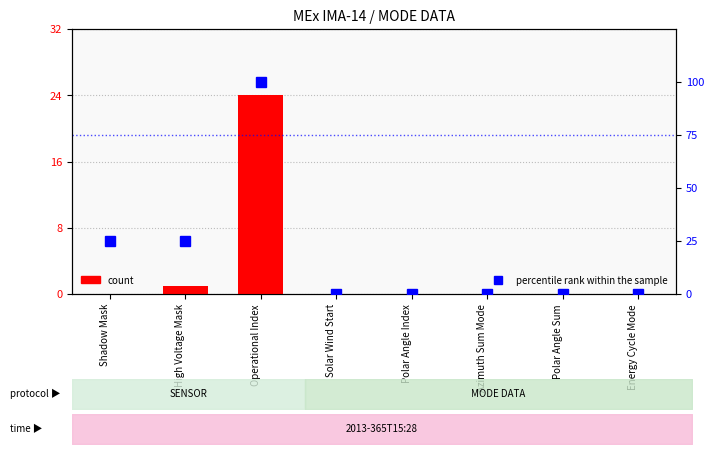

Does the chart contain stacked bars?

No